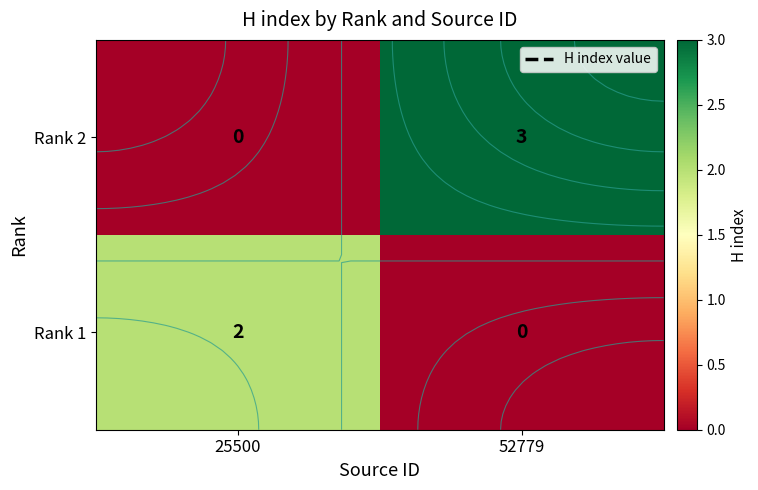

At how many categories does at least one series exceed 0?

2